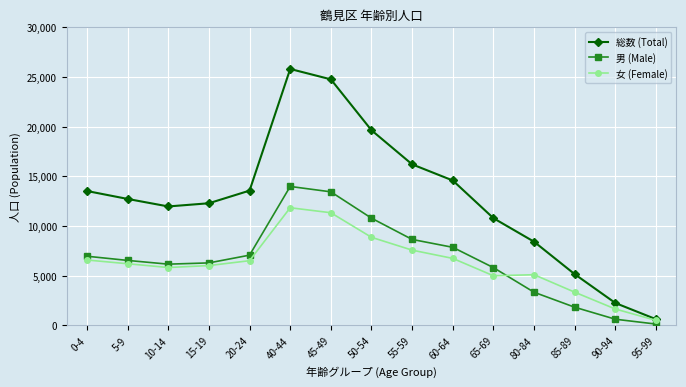

Where is the first local minimum for 総数 (Total)?

10-14